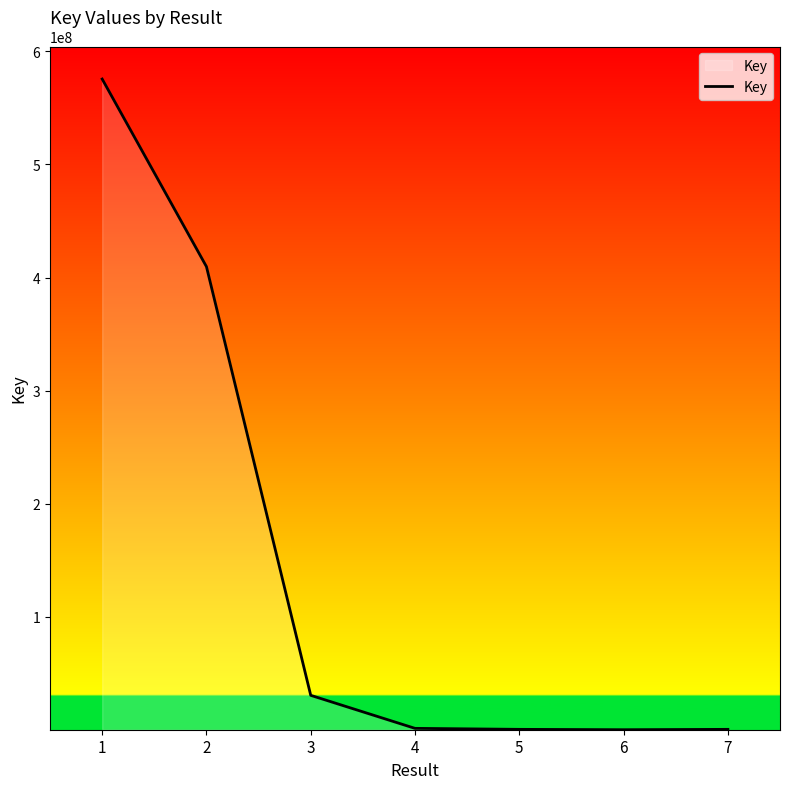

True or false: there are more than 1 points higher than both neighbors.

False